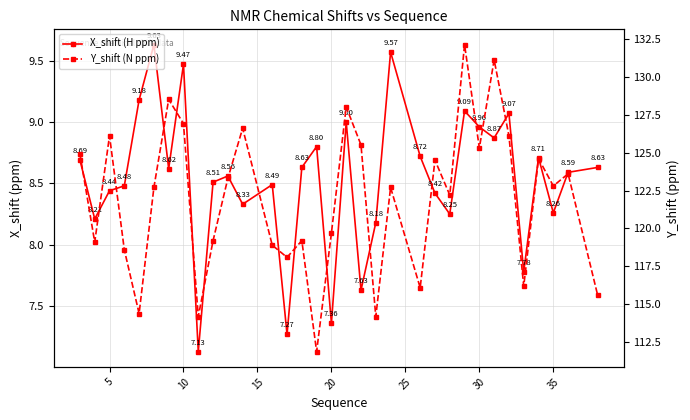

Does the chart have visible grid lines?

Yes